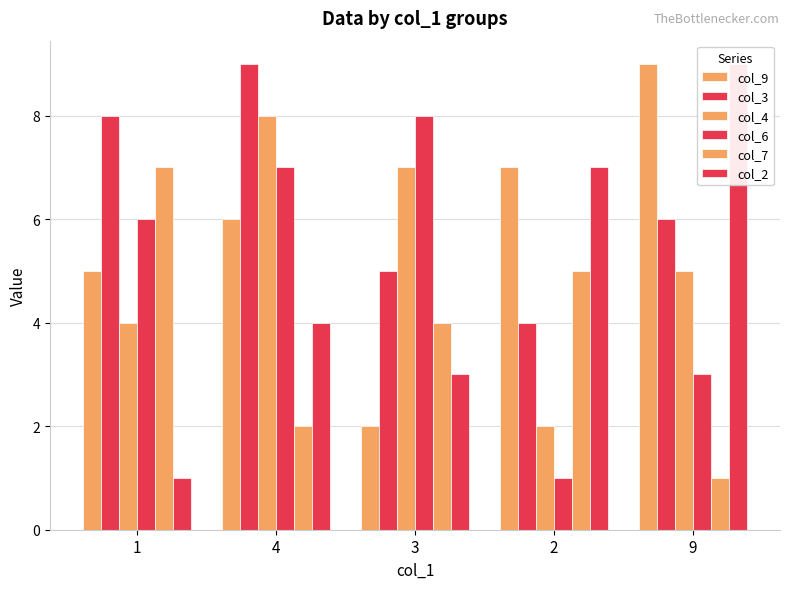

What is the sum of the col_9 values at 3 and 2?

9